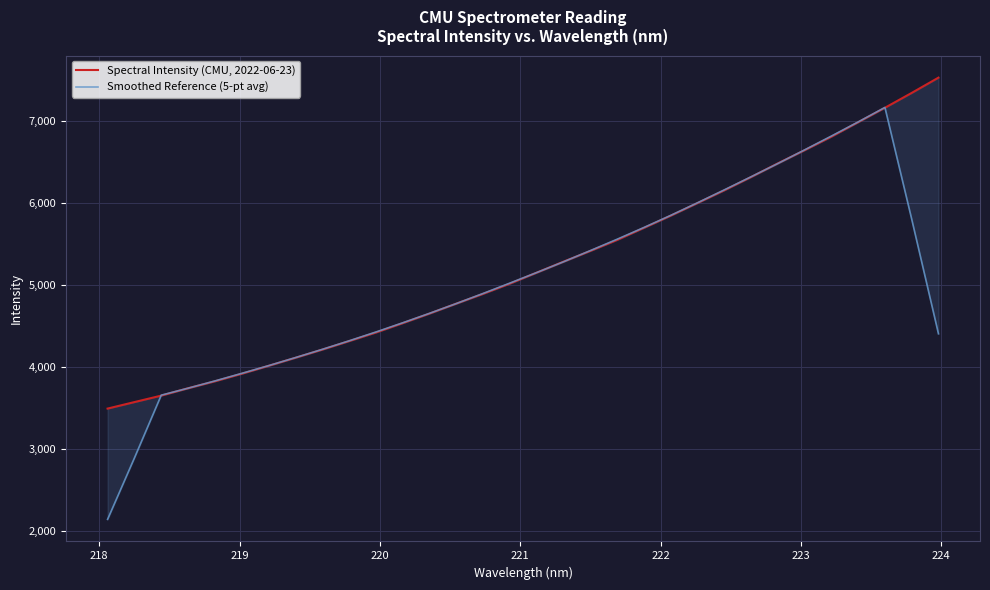

How many data points in Smoothed Reference (5-pt avg) are less than 5027?

16